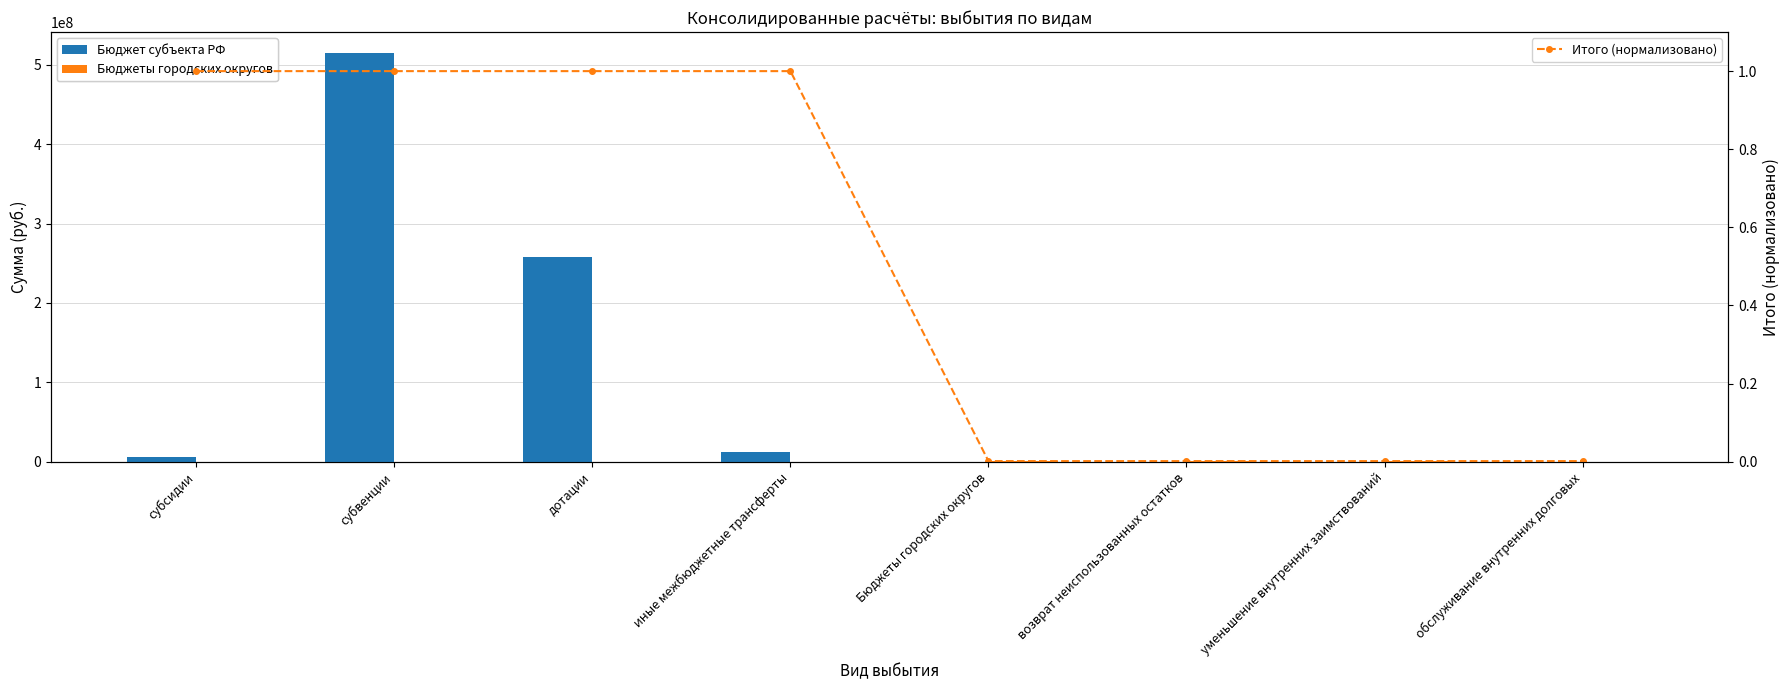

What are all the series names shown in the legend?

Бюджет субъекта РФ, Бюджеты городских округов, Итого (нормализовано)